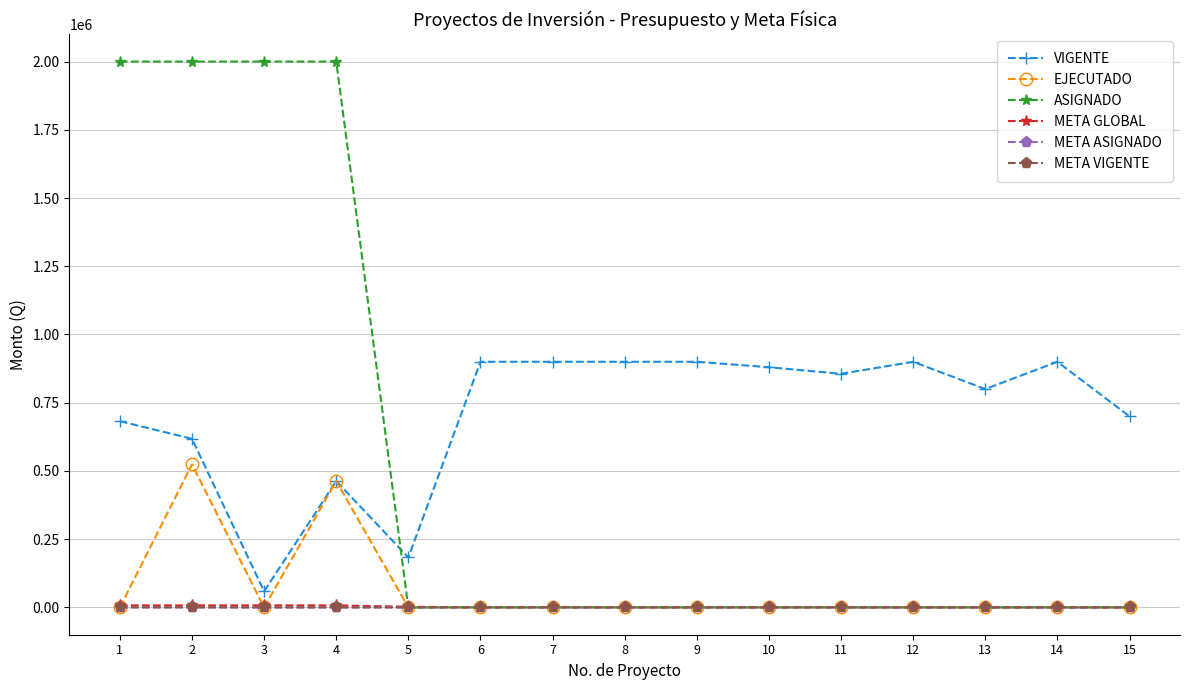

What is the spread (max minus min) of values at 11?

855957.0